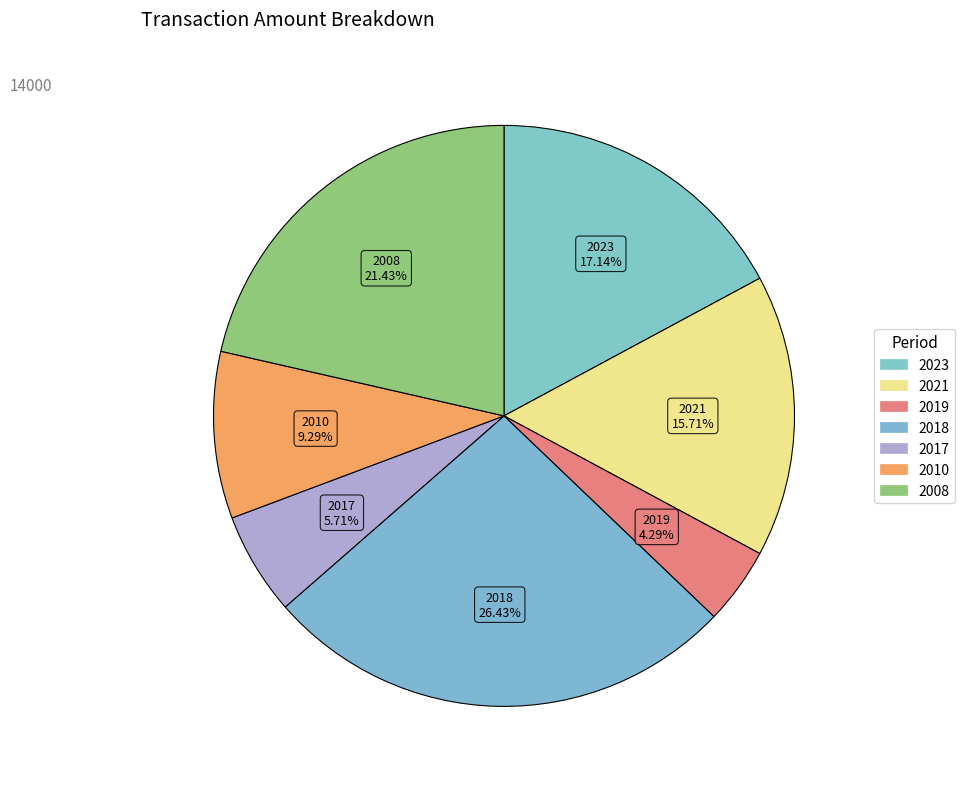

What is the change in value from 2018 to 2010?

-2400